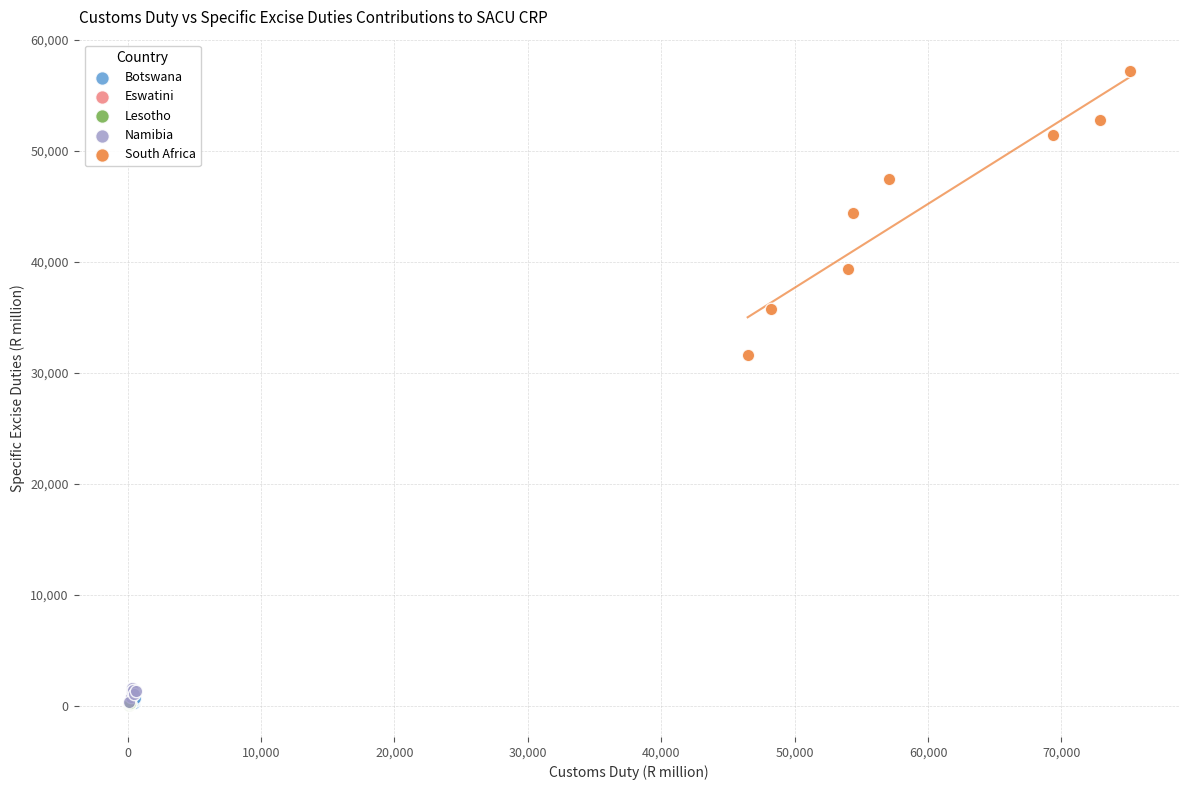

What are all the series names shown in the legend?

Botswana, Eswatini, Lesotho, Namibia, South Africa